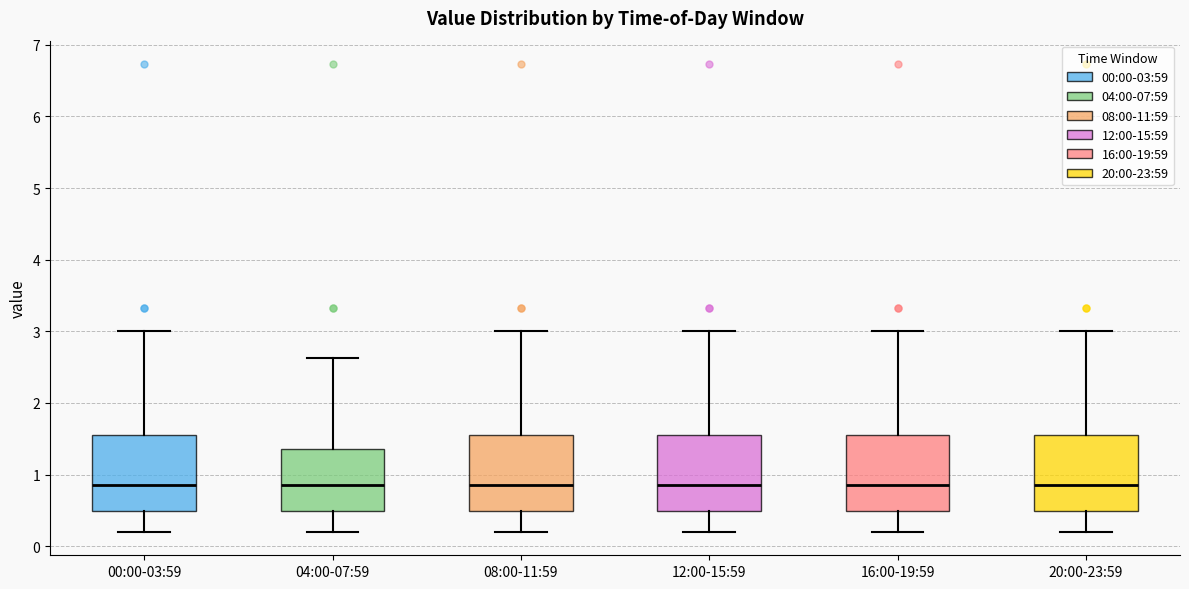

Reading left to right, read every box against the y-axis: the position of its median line, the range the box covers, and the ends of its whiskers. The values are not printed on the chart, so give them approximately, as read against the axis.

00:00-03:59: median 0.9, box 0.5 to 1.6, whiskers 0.2 to 3.0
04:00-07:59: median 0.9, box 0.5 to 1.4, whiskers 0.2 to 2.6
08:00-11:59: median 0.9, box 0.5 to 1.6, whiskers 0.2 to 3.0
12:00-15:59: median 0.9, box 0.5 to 1.6, whiskers 0.2 to 3.0
16:00-19:59: median 0.9, box 0.5 to 1.6, whiskers 0.2 to 3.0
20:00-23:59: median 0.9, box 0.5 to 1.6, whiskers 0.2 to 3.0